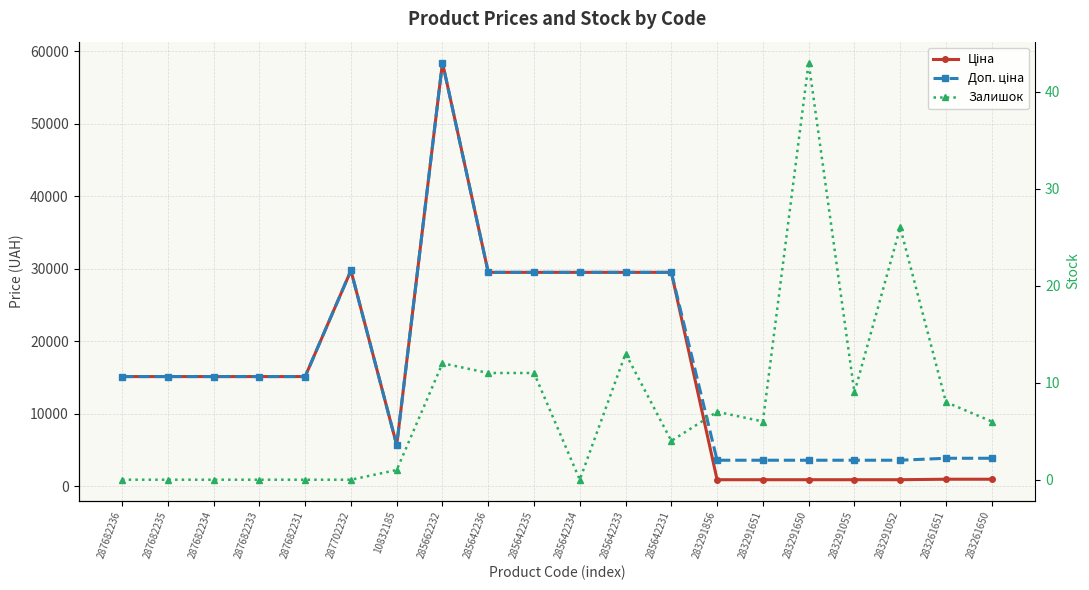

What is the difference between the Доп. ціна values at 287682231 and 285642234?

14371.5